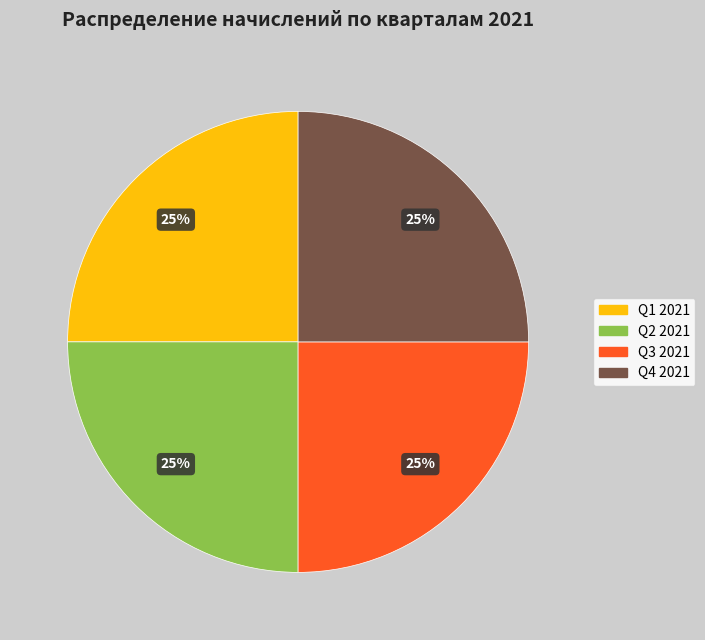

Is there any slice that represents more than half of the pie?

No